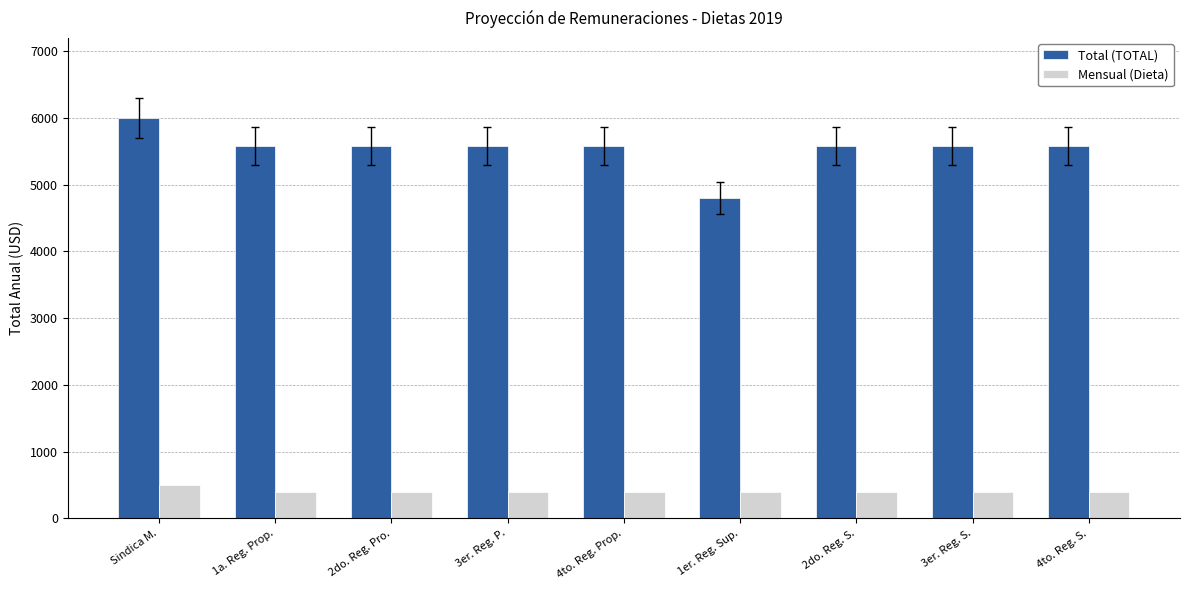

What position from the right is 3er. Reg. P.?

6